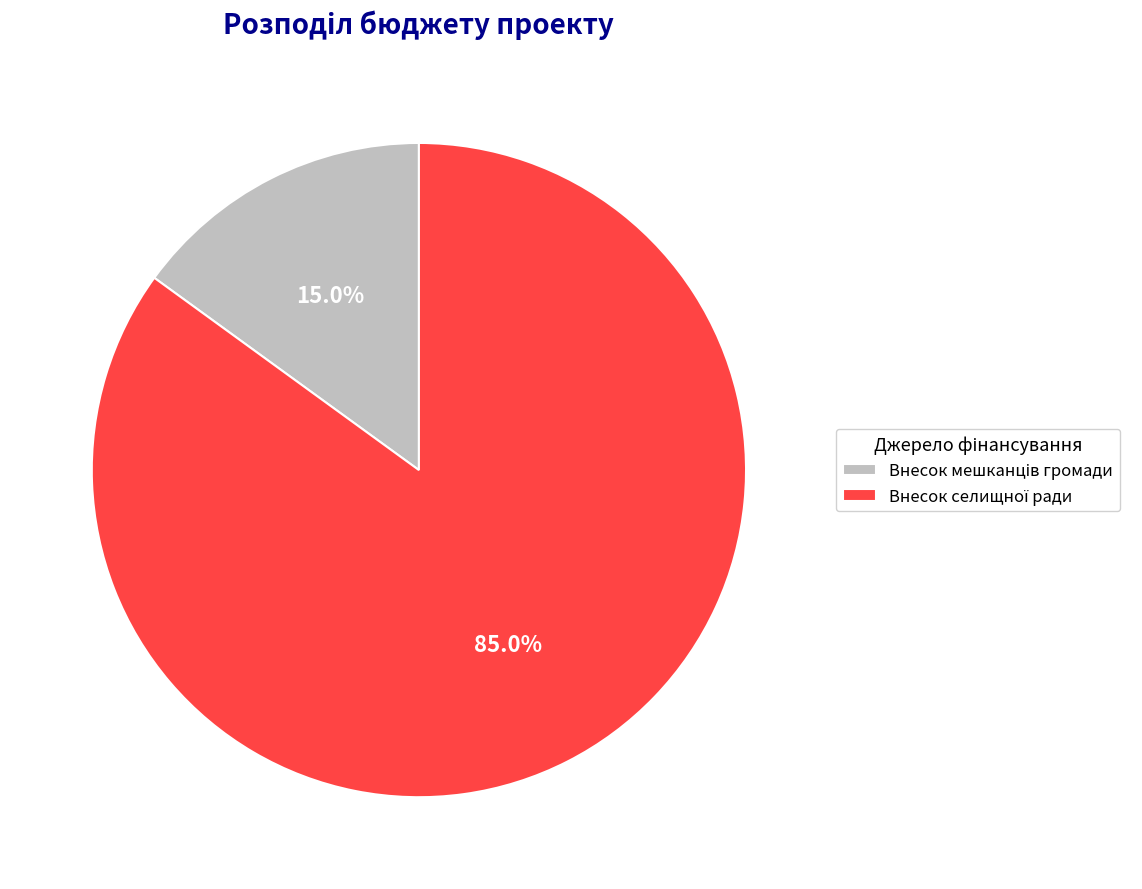

Is there a majority slice in this chart?

Yes